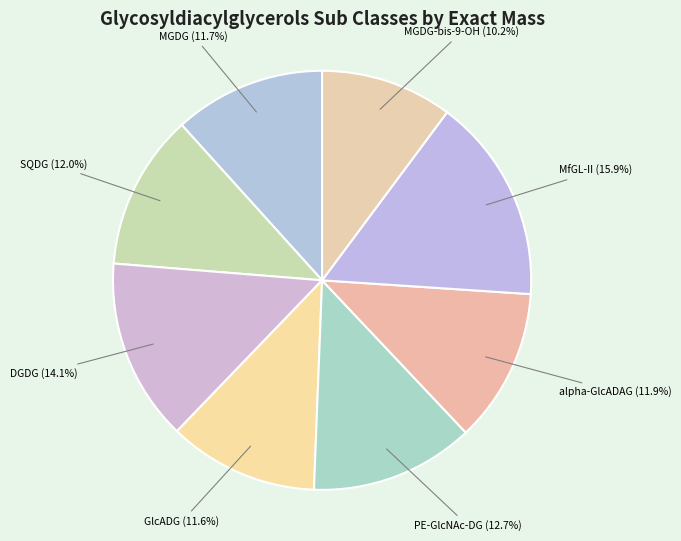

Which slice is the smallest?

MGDG-bis-9-OH